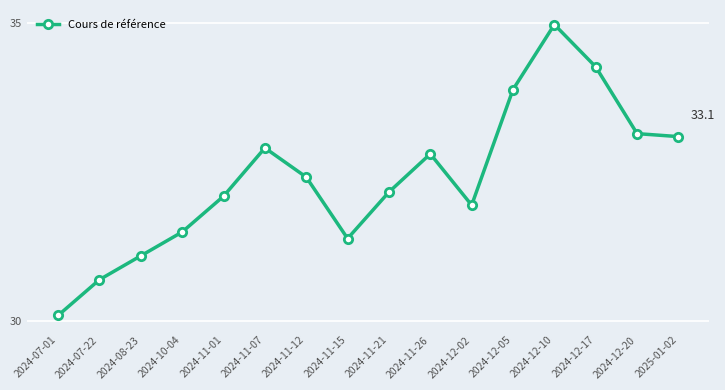

List the labels in order of value, largest first.

2024-12-10, 2024-12-17, 2024-12-05, 2024-12-20, 2025-01-02, 2024-11-07, 2024-11-26, 2024-11-12, 2024-11-21, 2024-11-01, 2024-12-02, 2024-10-04, 2024-11-15, 2024-08-23, 2024-07-22, 2024-07-01